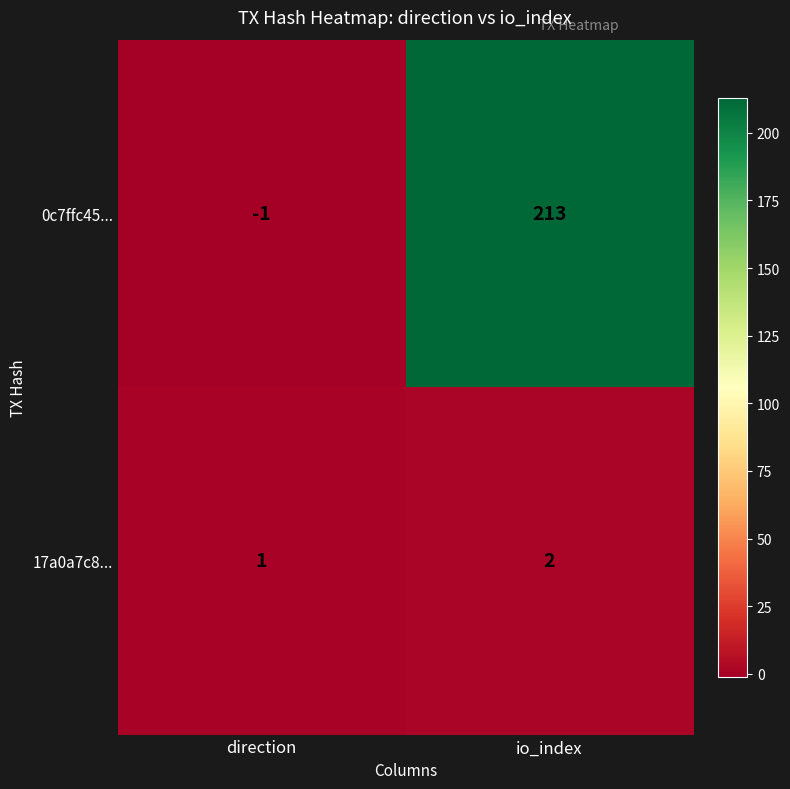

Between direction and io_index, which series saw the biggest shift?

0c7ffc45...